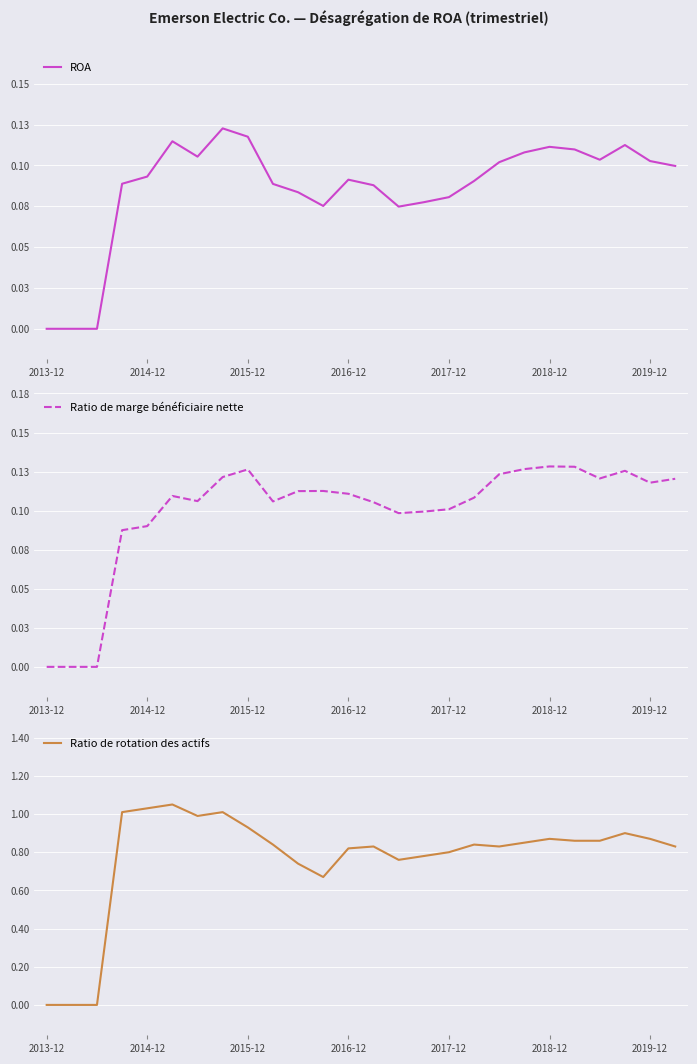

How many interior local valleys does the Ratio de rotation des actifs series have?

4